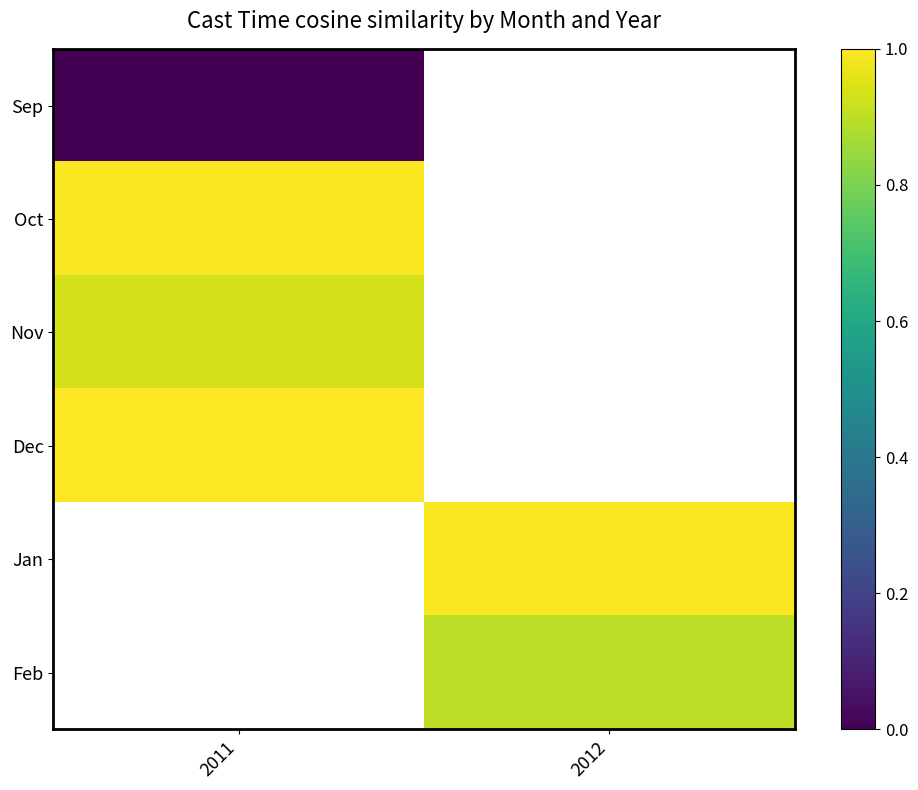

What is the minimum value for Dec?

1.0